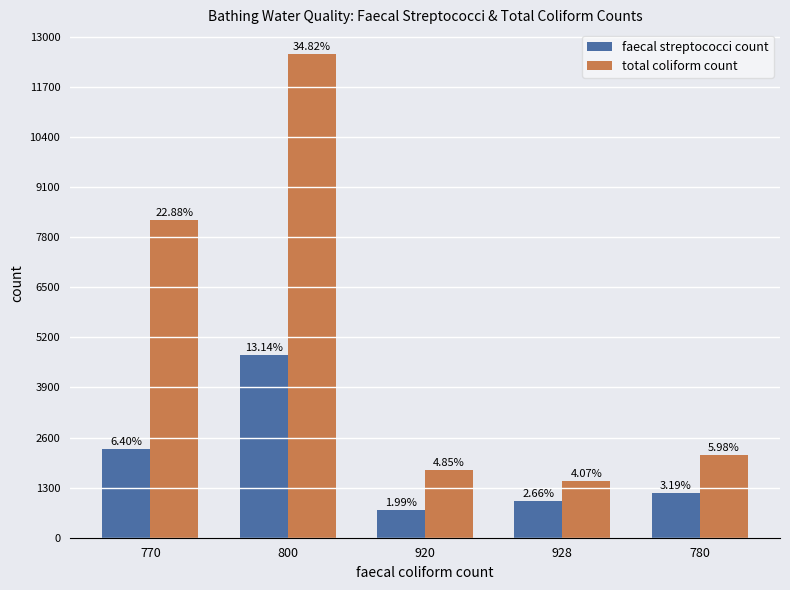

Rank the series at 780 from lowest to highest value.

faecal streptococci count, total coliform count